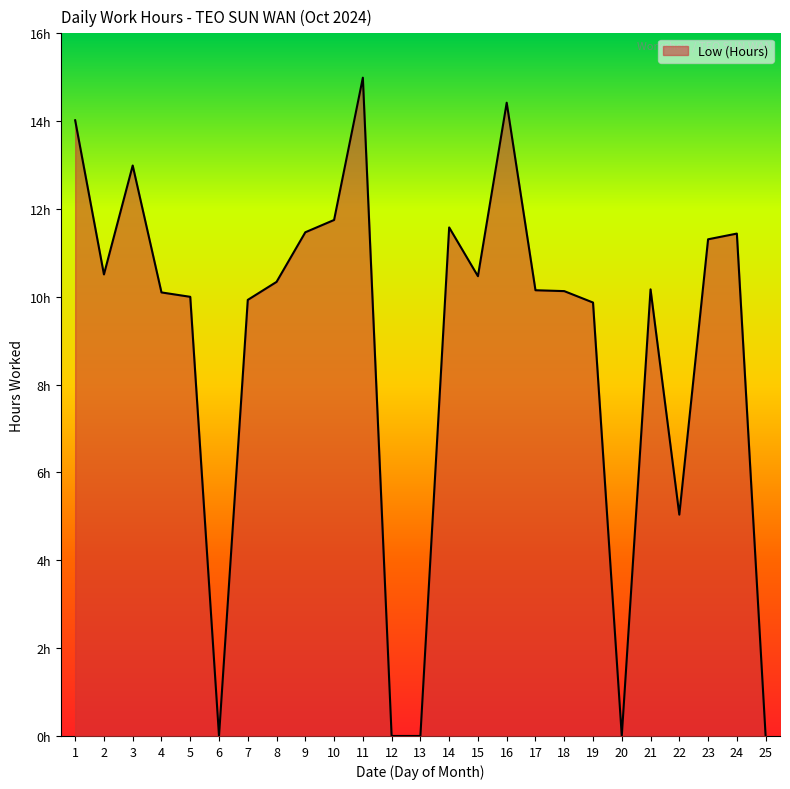

How many interior local peaks (higher than both neighbors) does the data have?

6